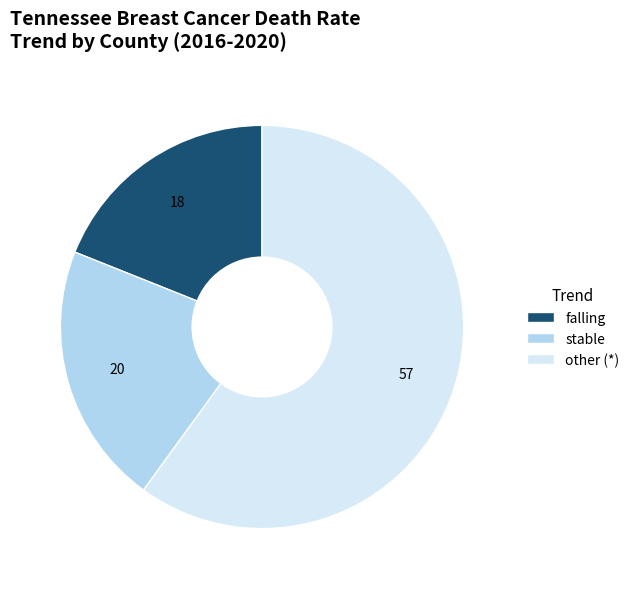

Does any single category account for the majority?

Yes